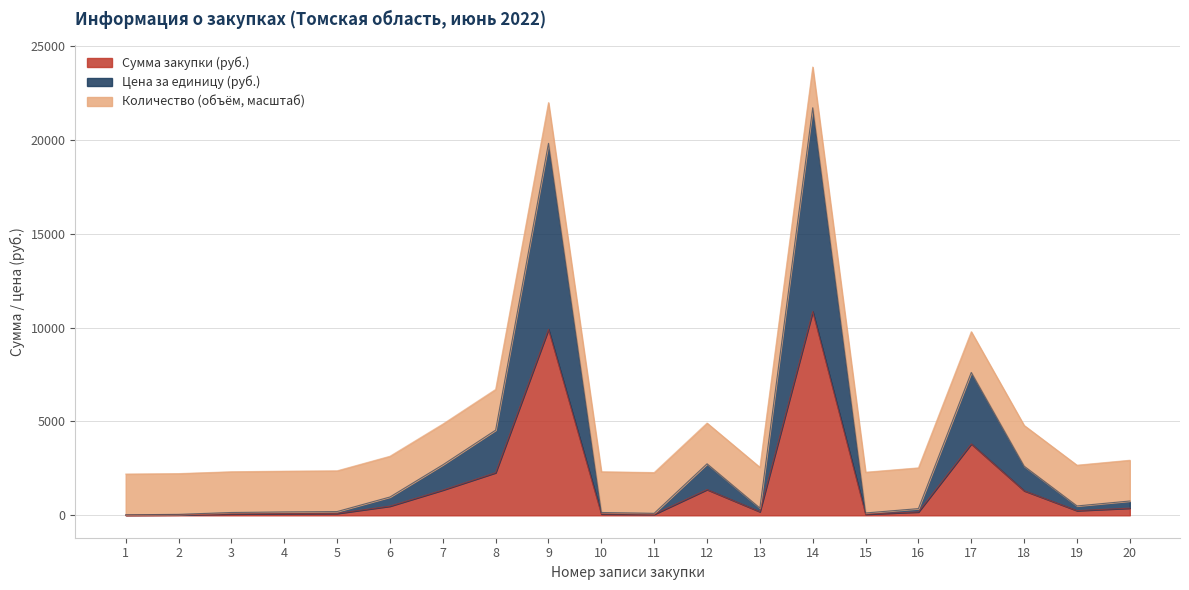

What is the value of the Сумма закупки (руб.) point at the 4th from the left?

180.2